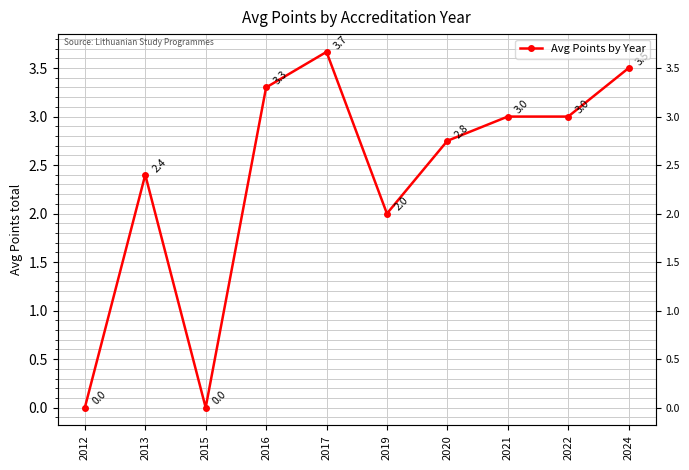

How many points are lower than both their immediate neighbors (excluding endpoints)?

2